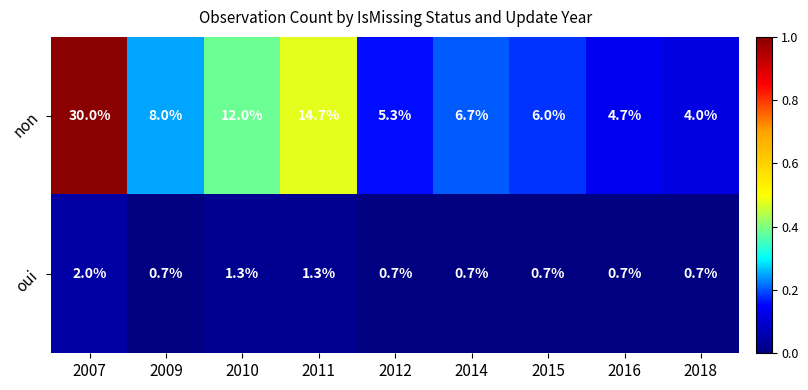

At 2010, list the series in order from largest to smallest.

non, oui